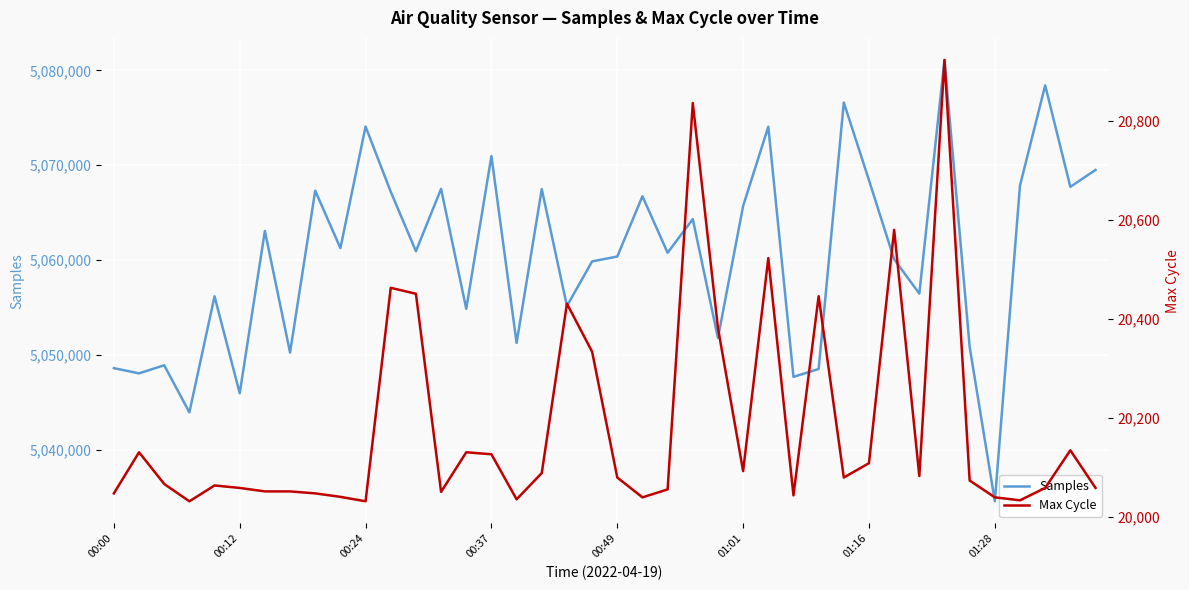

List the series in order of their overall mean, highest first.

Samples, Max Cycle